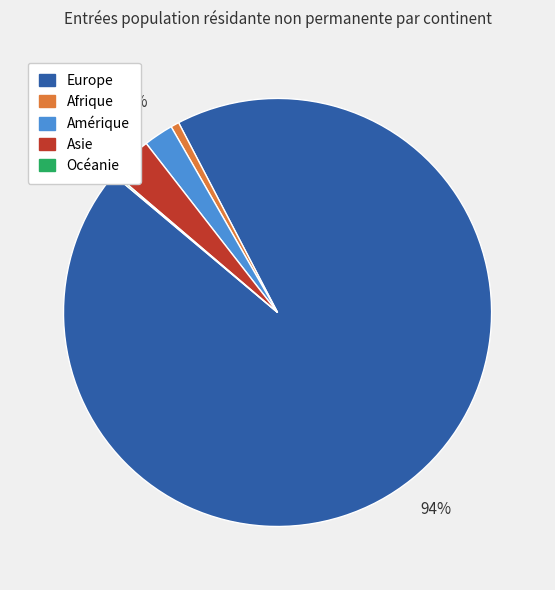

Which category accounts for the majority?

Europe